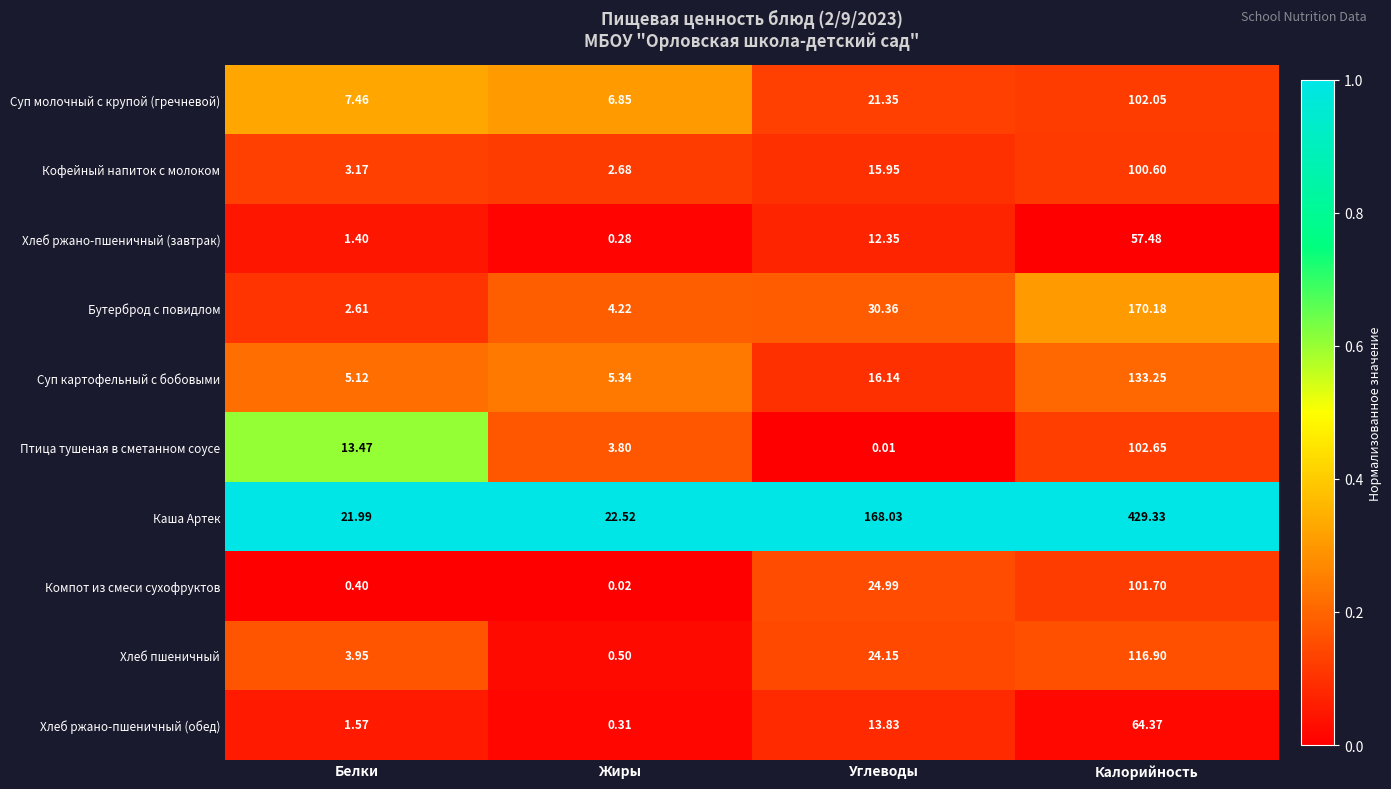

How many values in the Каша Артек series are below 168?

2